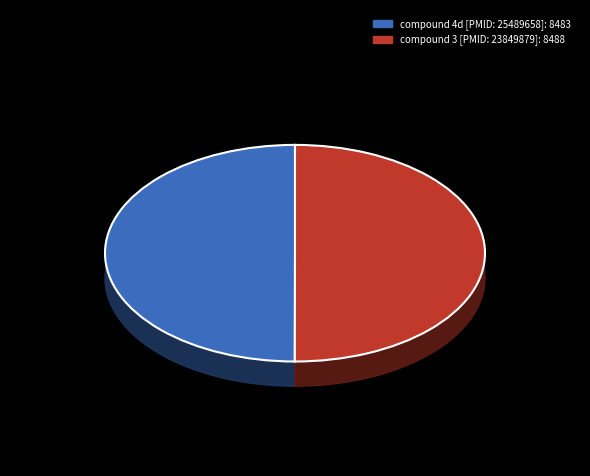

Which slice is the smallest?

compound 4d [PMID: 25489658]